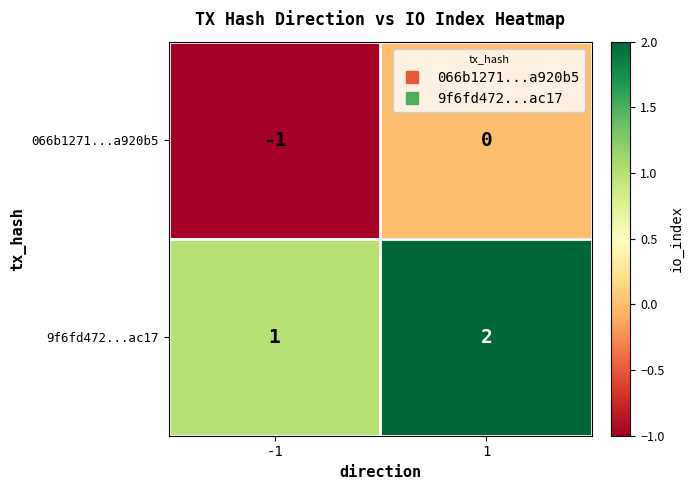

Which series has the largest total across all categories?

9f6fd472...ac17